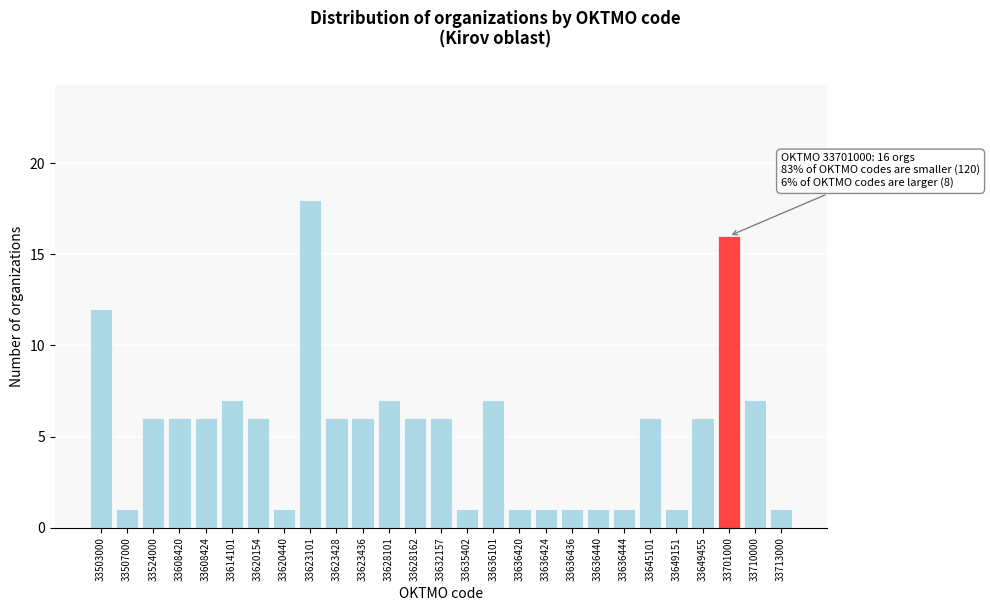

Reading left to right, extract all data points from this chart.

12	1	6	6	6	7	6	1	18	6	6	7	6	6	1	7	1	1	1	1	1	6	1	6	16	7	1